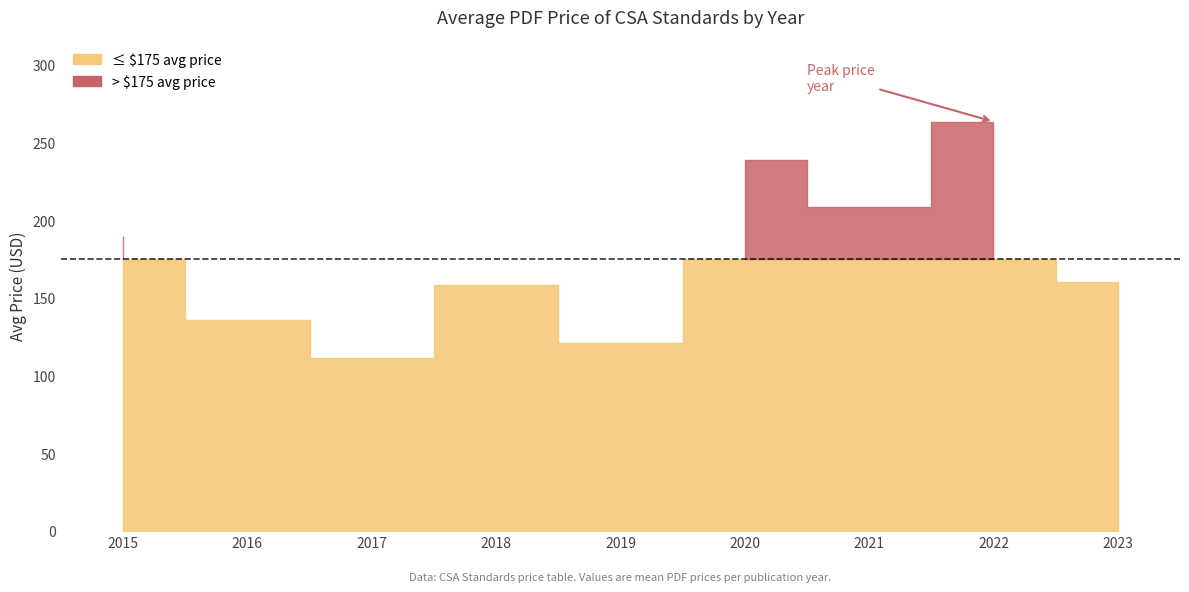

The chart shows a value of 44.0 at 2023. True or false?

False